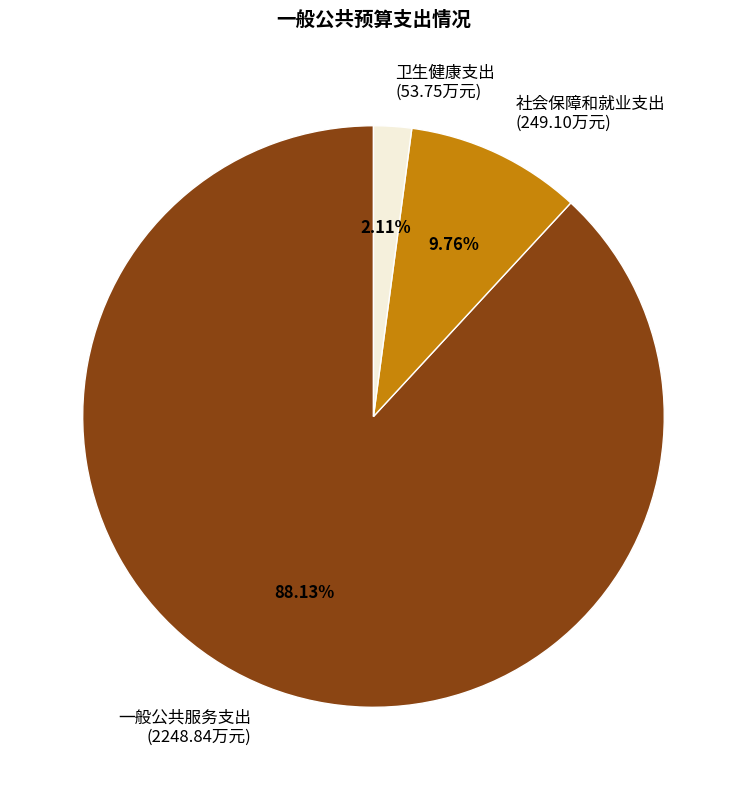

To the nearest percent, what percentage of the pie is 一般公共服务支出?

88%